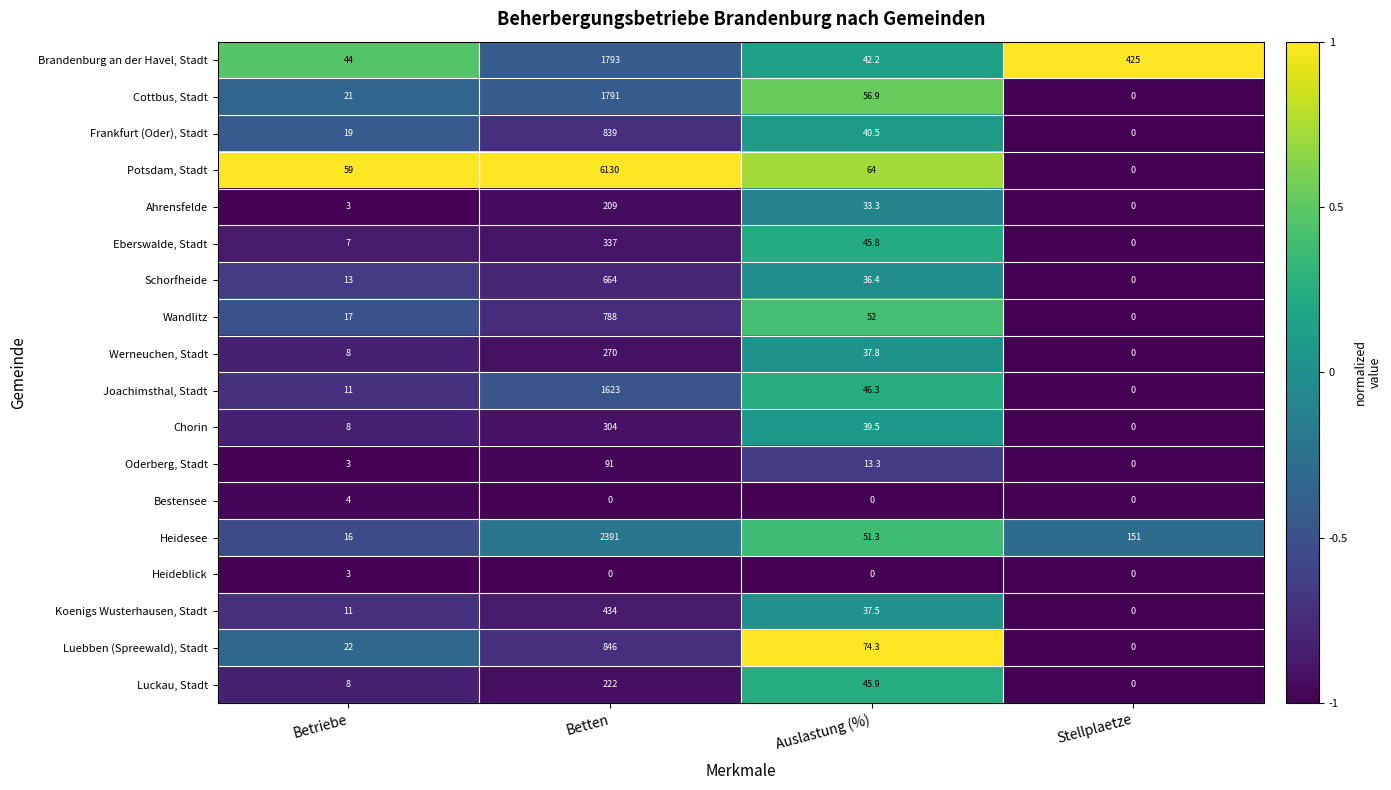

The Koenigs Wusterhausen, Stadt series shows 0.0 at Stellplaetze. True or false?

True